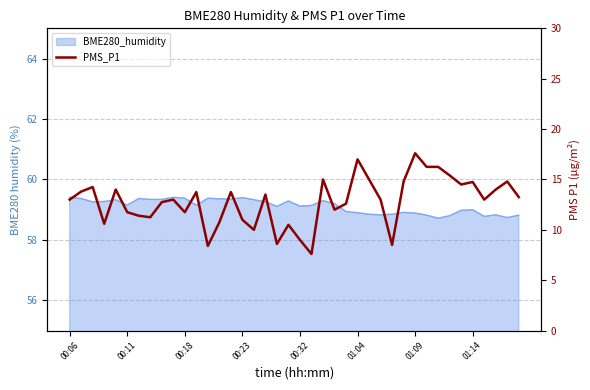

What is the sum of all values?

512.1